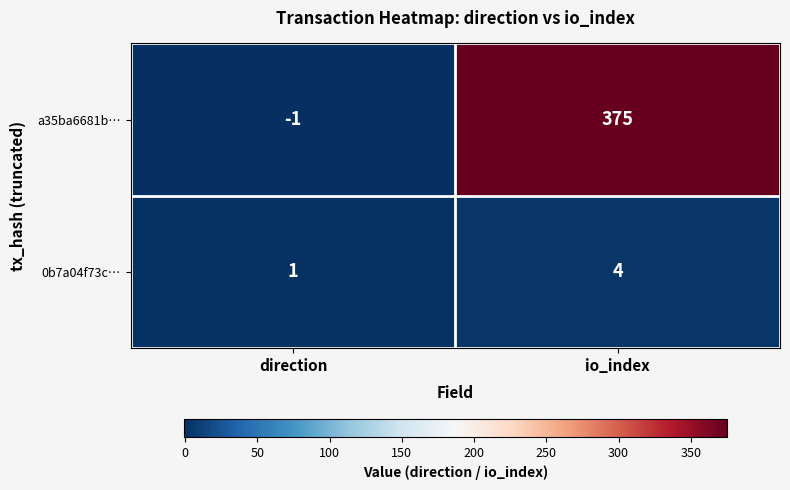

True or false: 0b7a04f73c… has a value of 1 at io_index.

False